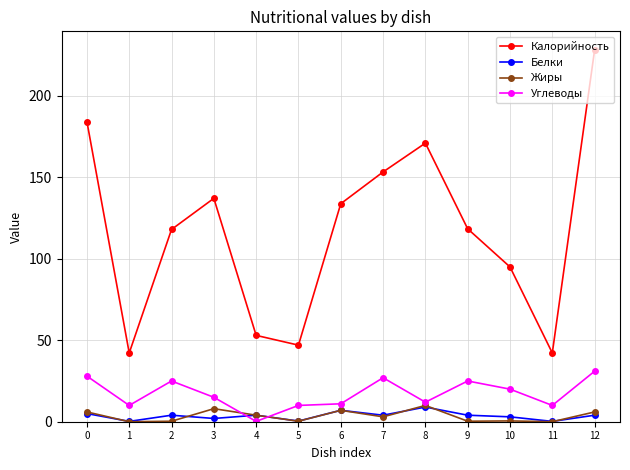

Where is the first local maximum for Белки?

2